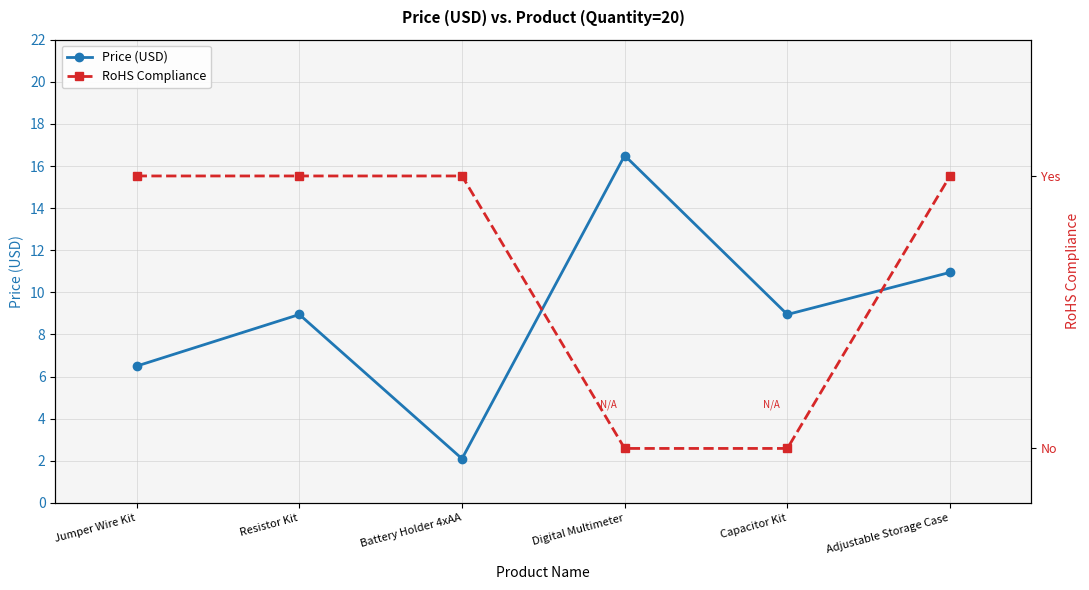

Does the chart display data point markers on the line(s)?

Yes